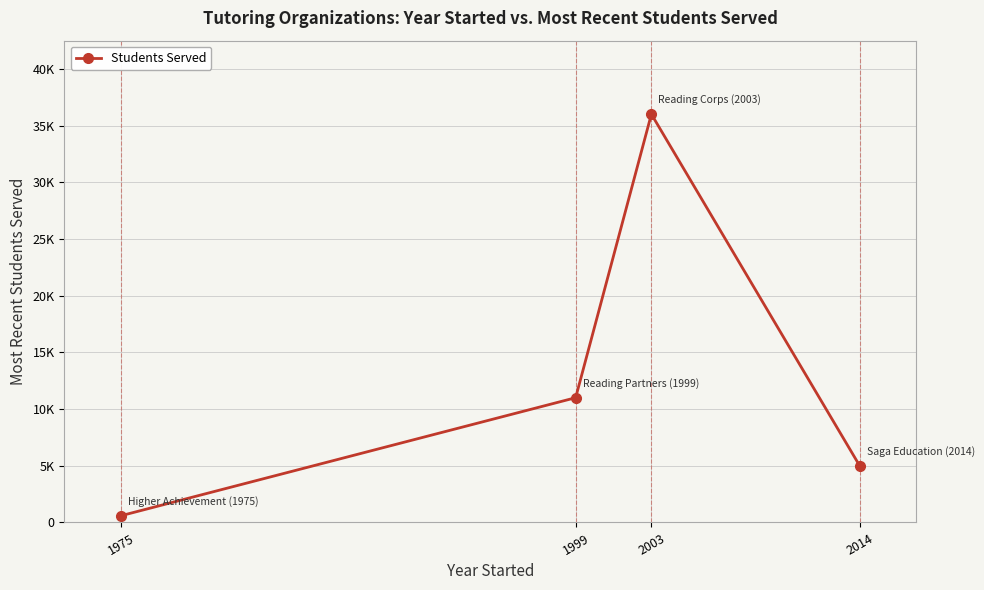

Does the chart have visible grid lines?

Yes